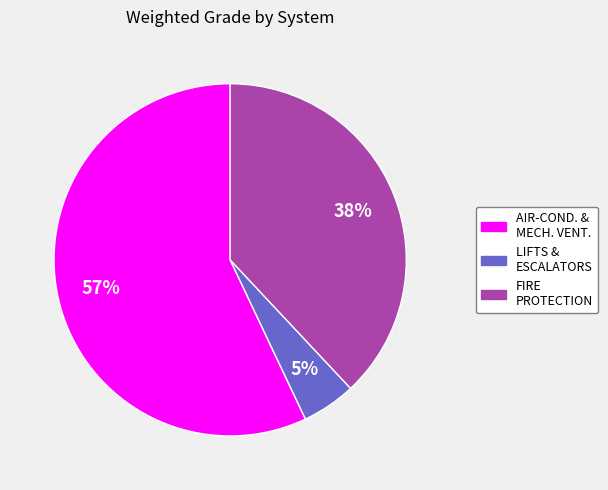

To the nearest percent, what is the average slice percentage?

33%